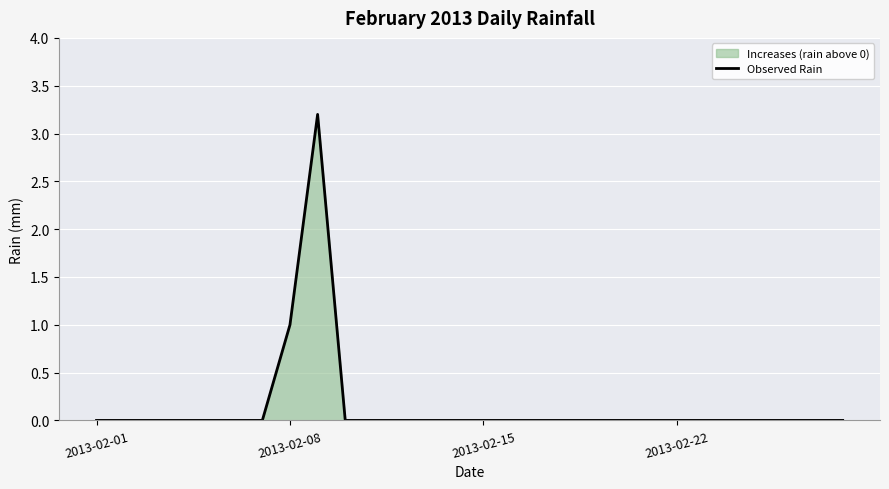

What is the maximum value shown in the chart?

3.2